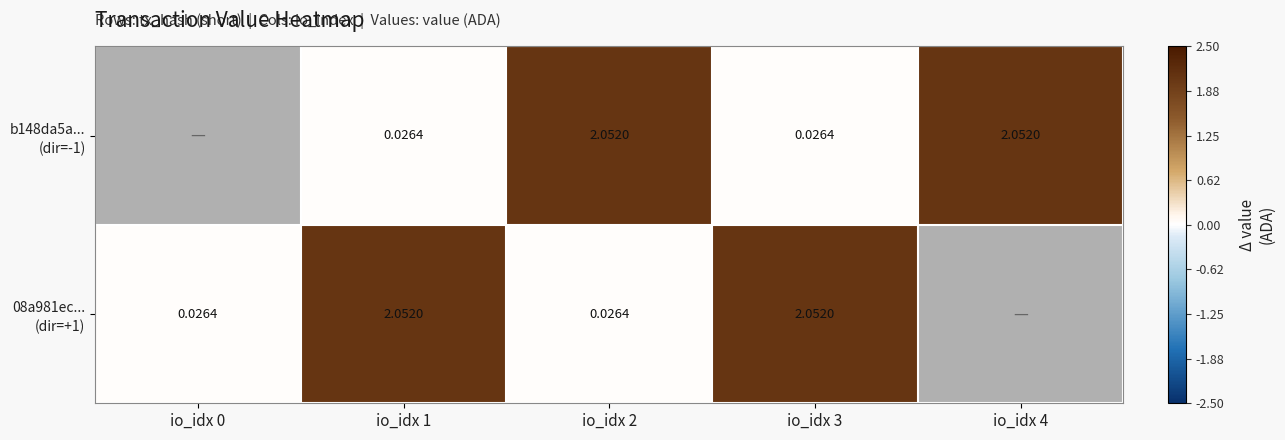

The value of b148da5a... (dir=-1) at io_idx 1 is 0.0. True or false?

False